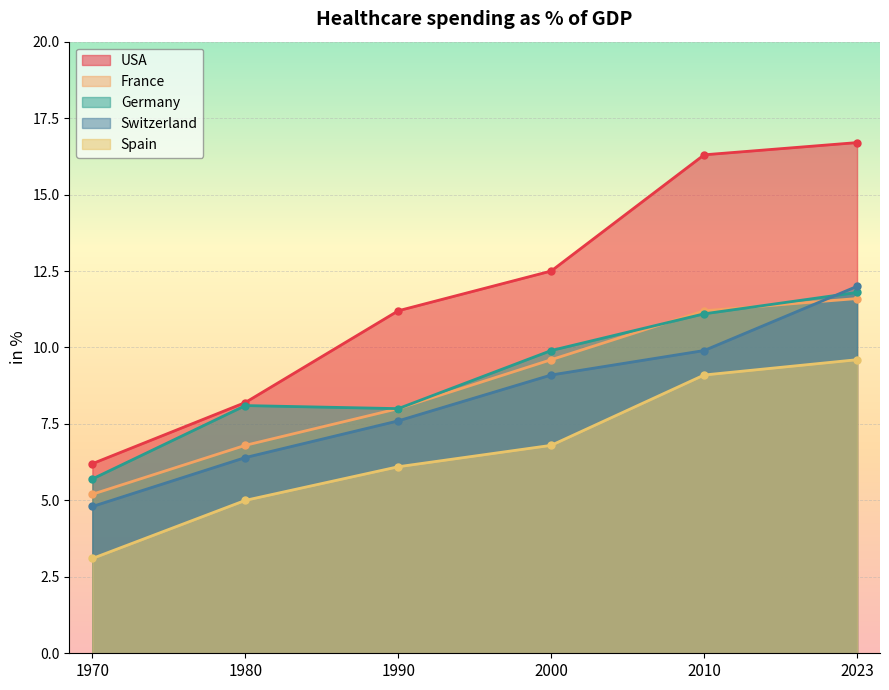

Which category has the highest value in the Spain series?

2023